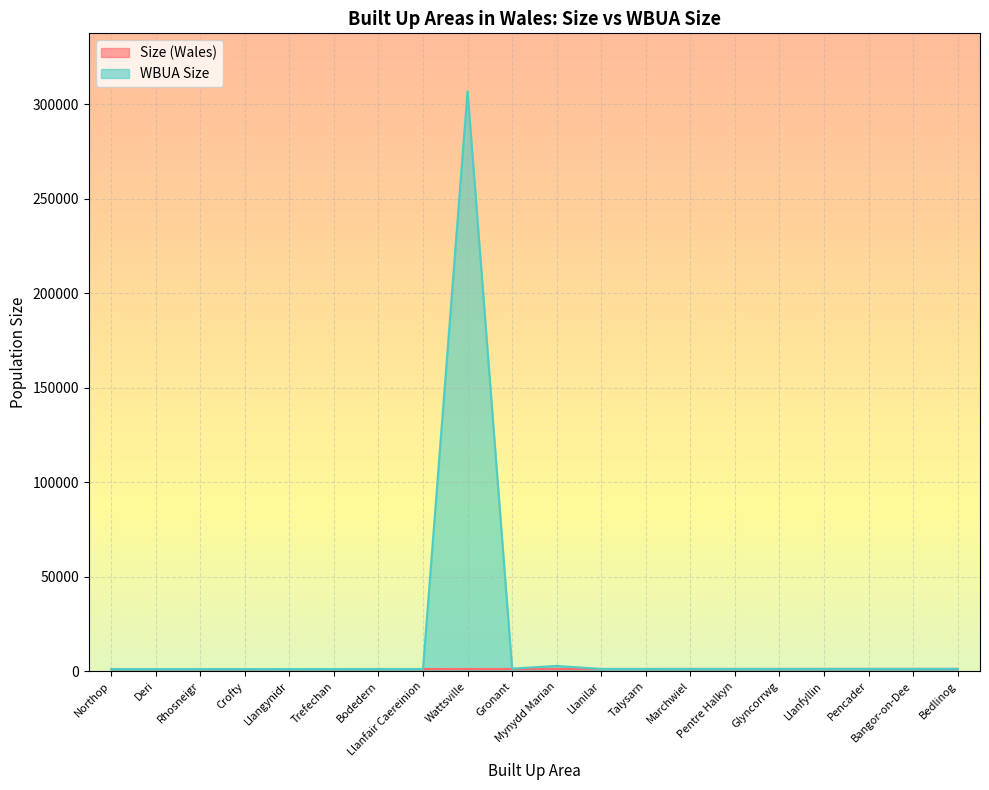

Does the chart display data point markers on the line(s)?

No